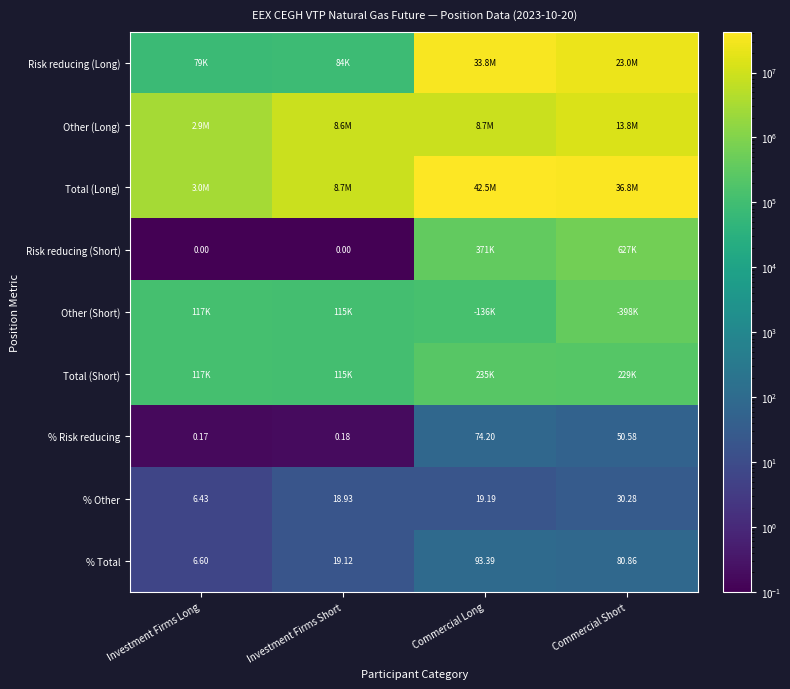

Where is Risk reducing (Long) nearest to the value 16930881?

Commercial Short